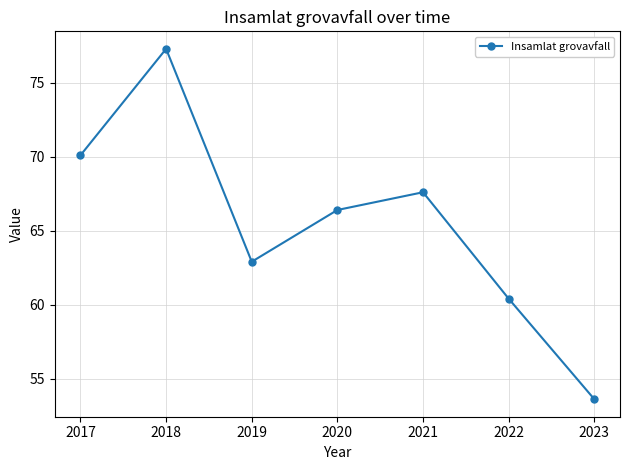

Reading right to left, list all the values displayed in this chart.

2023=53.6	2022=60.4	2021=67.6	2020=66.4	2019=62.9	2018=77.3	2017=70.1